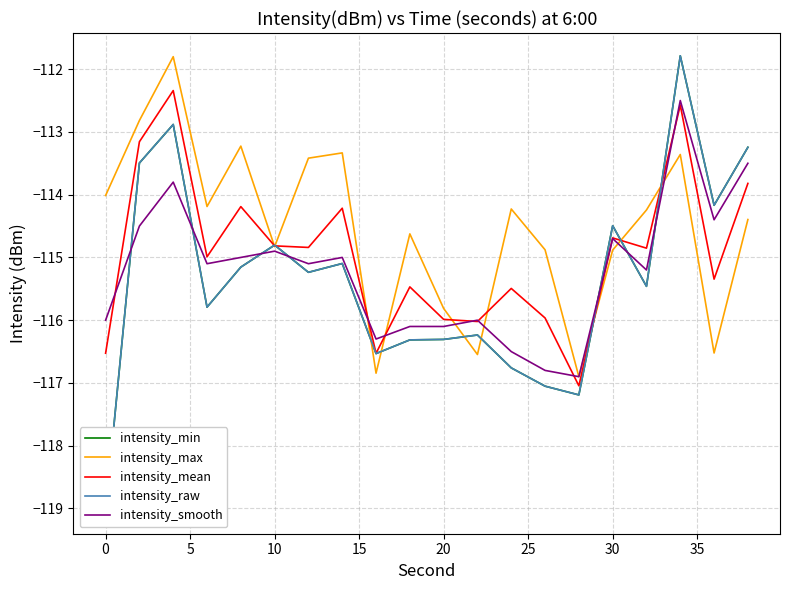

Does the chart display data point markers on the line(s)?

No